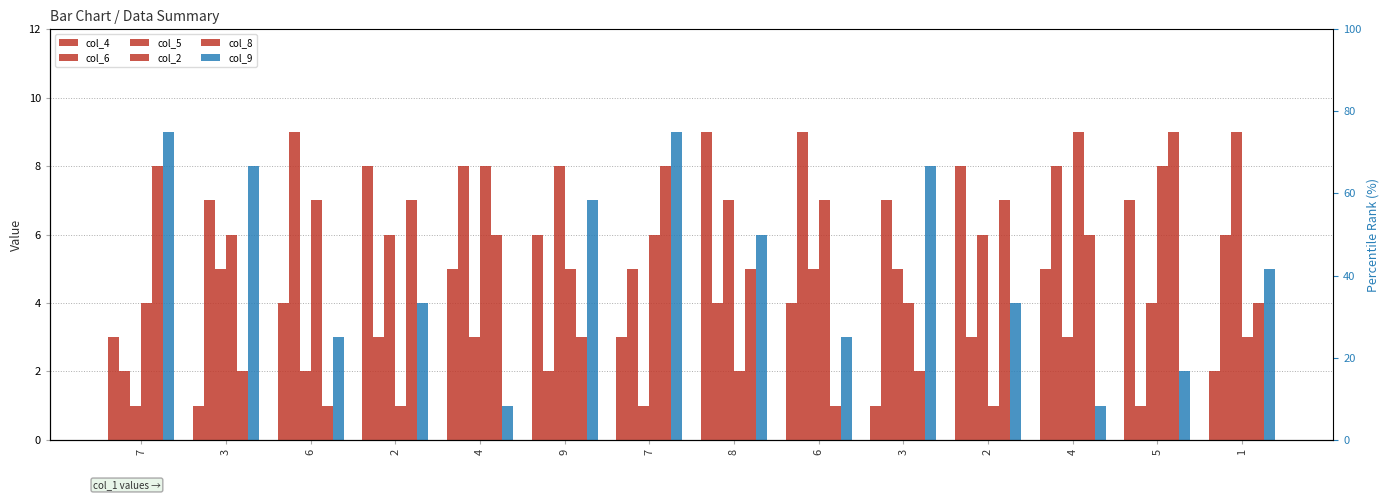

The col_9 series shows 4 at 2. True or false?

True